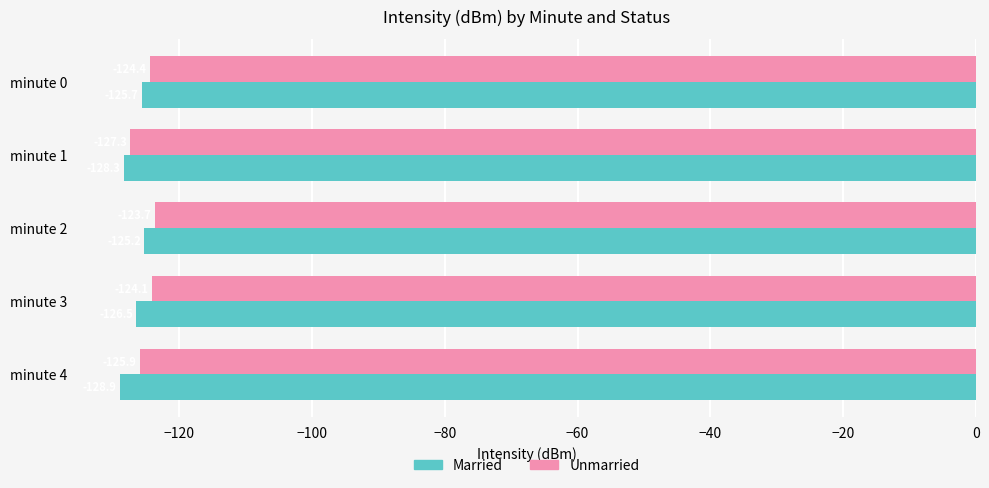

The value of Married at minute 4 is -128.9. True or false?

True